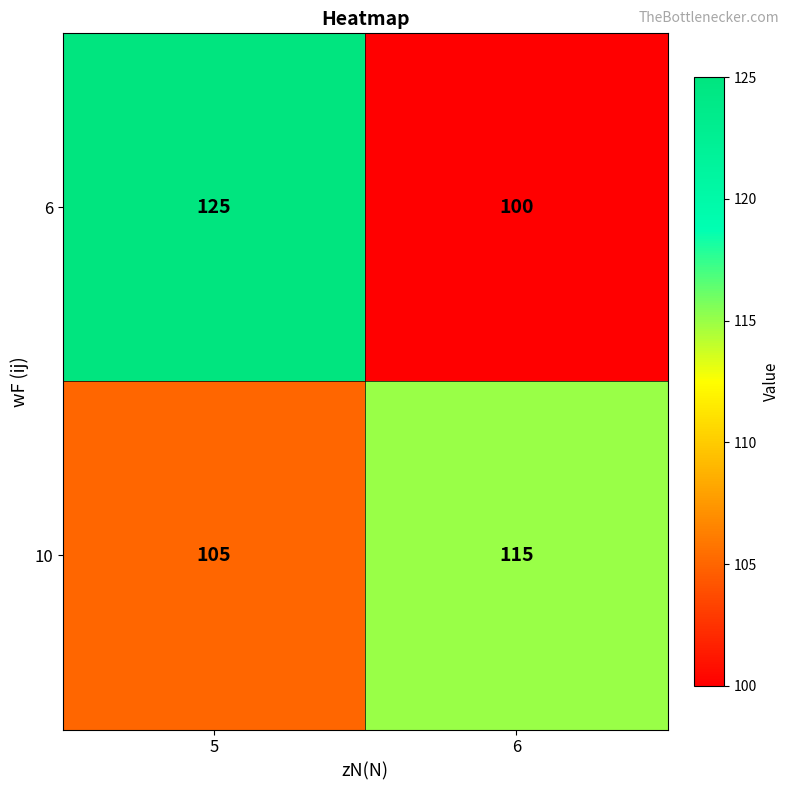

What is the lowest value of the 10 series?

105